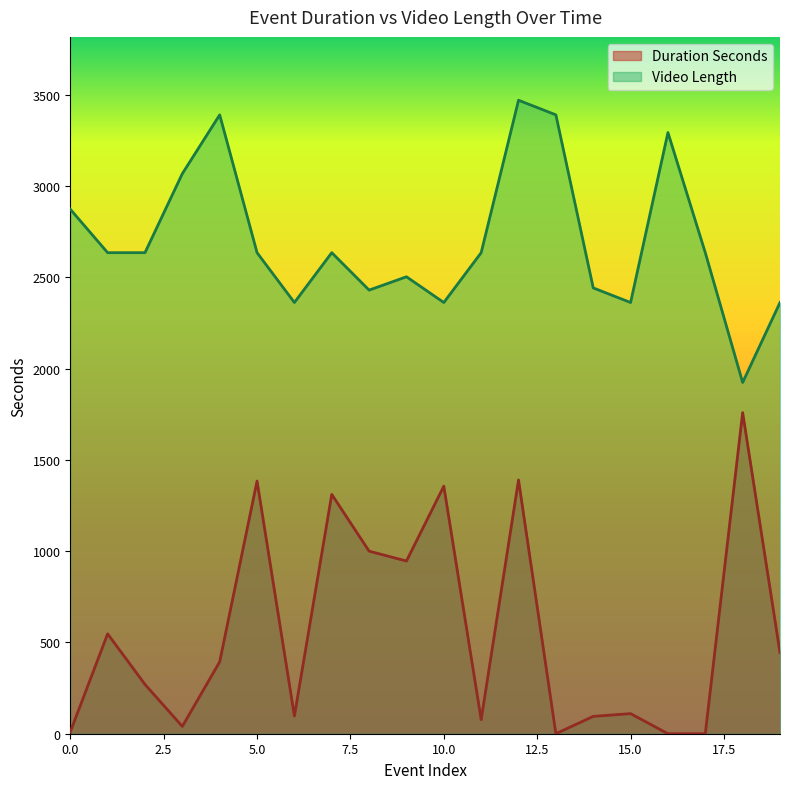

The value of Video Length at 15.0 is 2362. True or false?

True